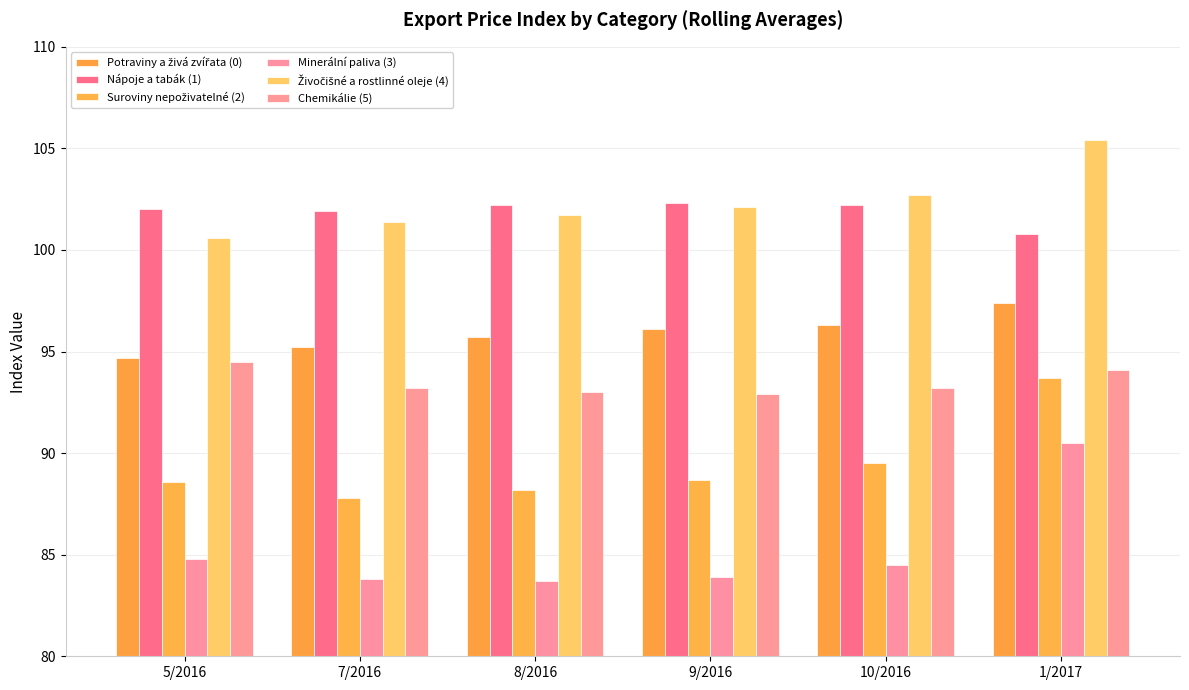

Reading left to right, what are all the values shown in this chart?

Potraviny a živá zvířata (0): 5/2016=94.7	7/2016=95.2	8/2016=95.7	9/2016=96.1	10/2016=96.3	1/2017=97.4
Nápoje a tabák (1): 5/2016=102.0	7/2016=101.9	8/2016=102.2	9/2016=102.3	10/2016=102.2	1/2017=100.8
Suroviny nepoživatelné (2): 5/2016=88.6	7/2016=87.8	8/2016=88.2	9/2016=88.7	10/2016=89.5	1/2017=93.7
Minerální paliva (3): 5/2016=84.8	7/2016=83.8	8/2016=83.7	9/2016=83.9	10/2016=84.5	1/2017=90.5
Živočišné a rostlinné oleje (4): 5/2016=100.6	7/2016=101.4	8/2016=101.7	9/2016=102.1	10/2016=102.7	1/2017=105.4
Chemikálie (5): 5/2016=94.5	7/2016=93.2	8/2016=93.0	9/2016=92.9	10/2016=93.2	1/2017=94.1